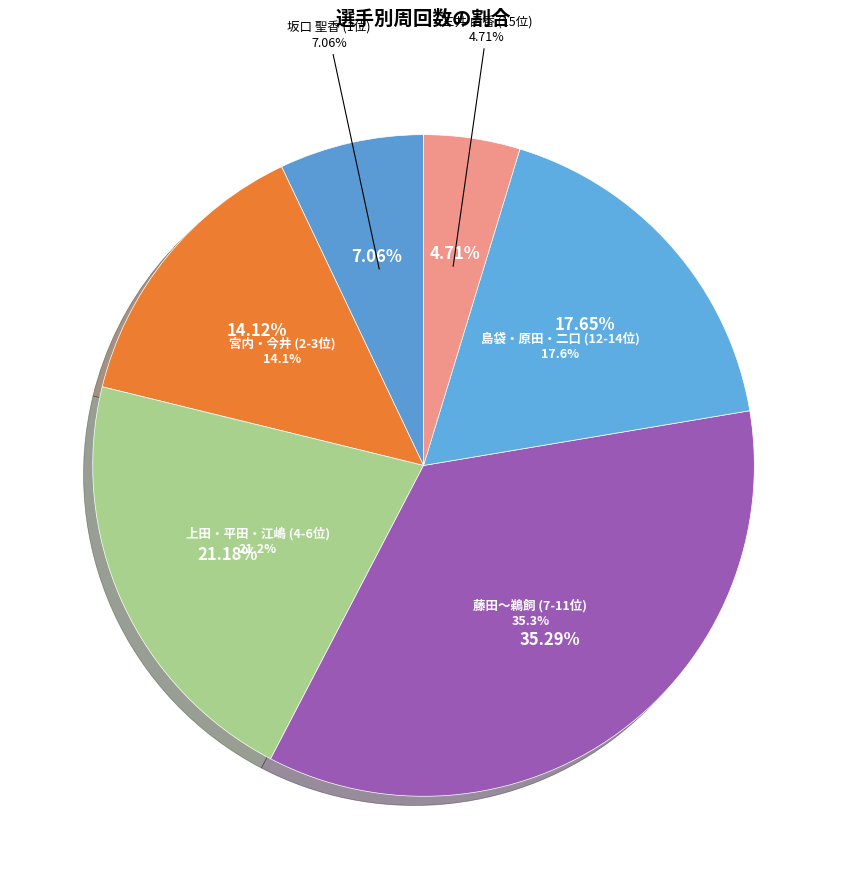

To the nearest percent, what percentage of the pie is 二口 早紀?

6%